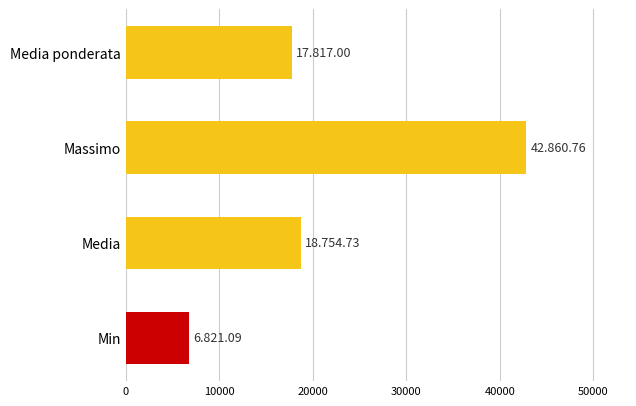

What is the difference between the second highest and minimum values?

11933.6